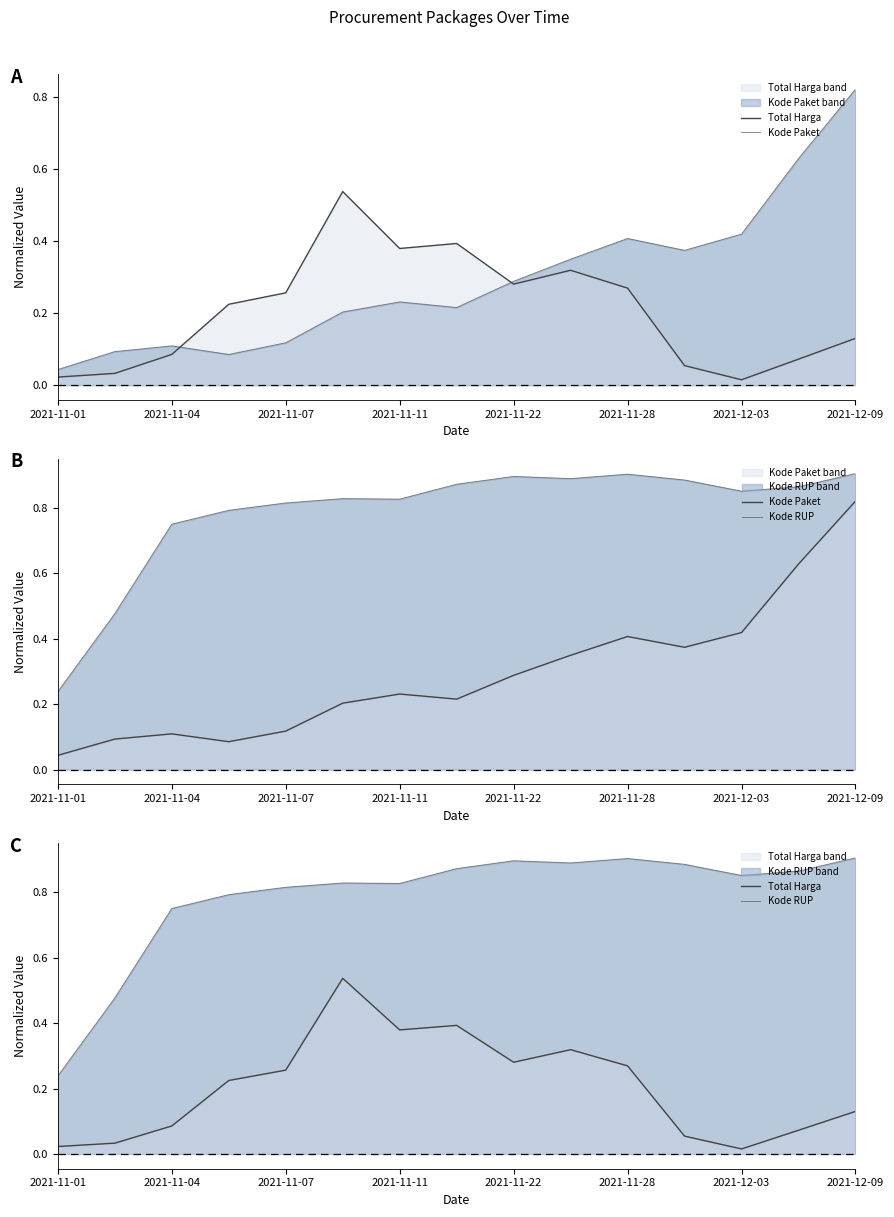

The Kode RUP series shows 0.4 at 2021-11-28. True or false?

False